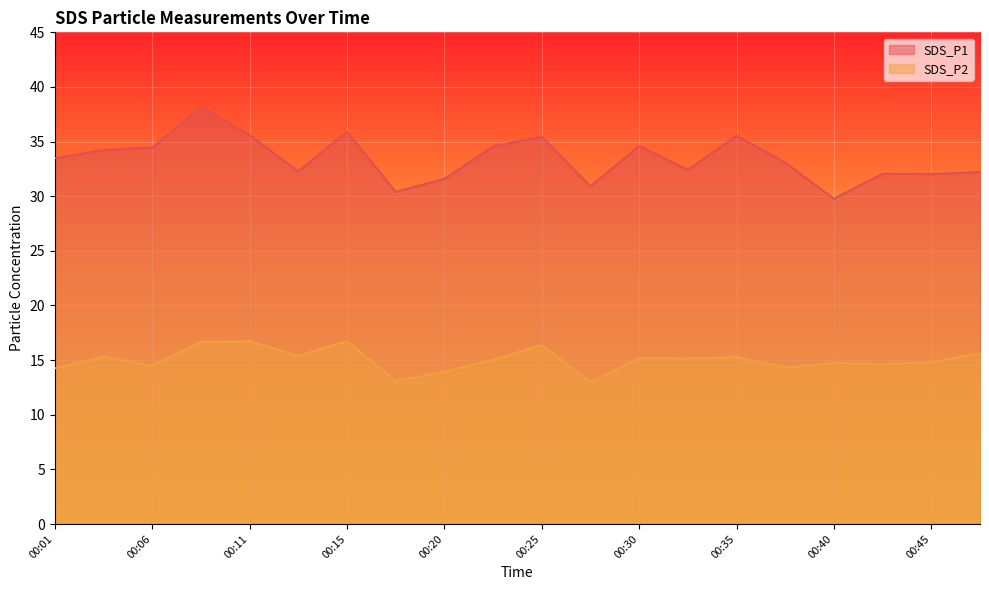

Is it true that SDS_P2 equals 15.3 at 00:03?

True